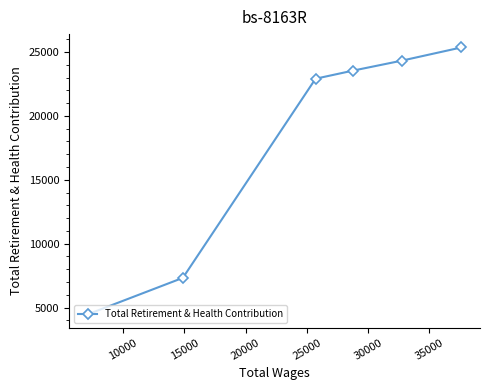

What is the difference between the second highest and minimum values?

19846